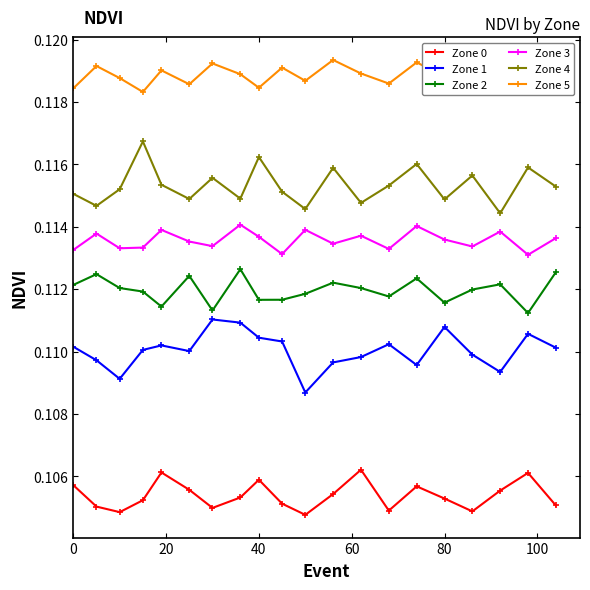

True or false: Zone 0 has more than 1 points higher than both neighbors.

True